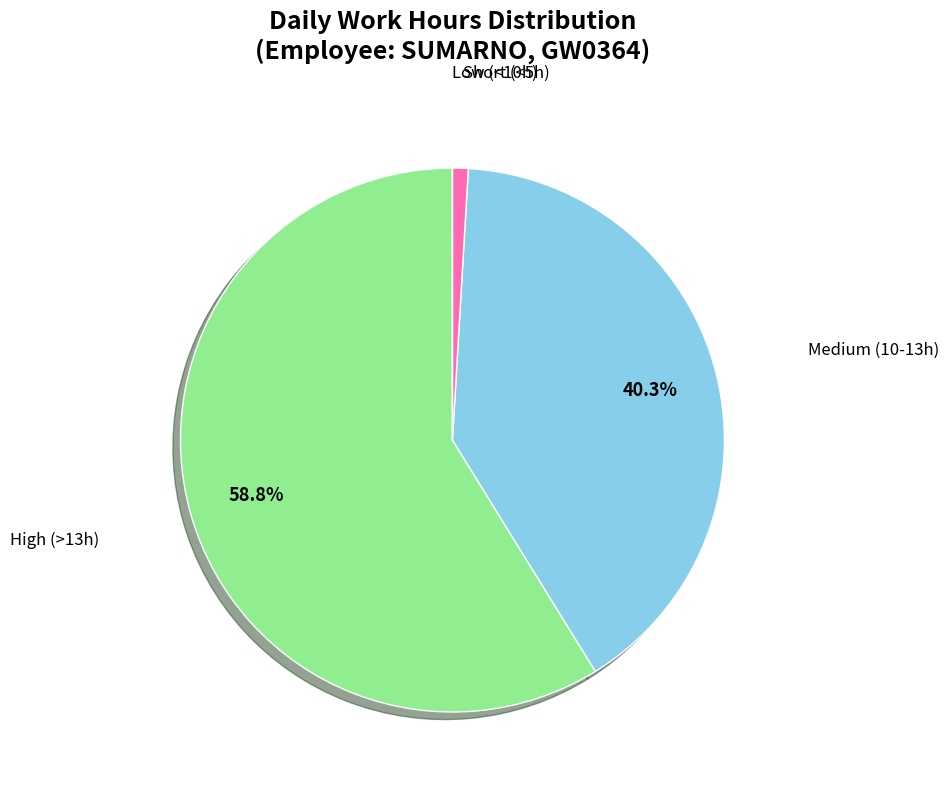

Is there a majority slice in this chart?

Yes